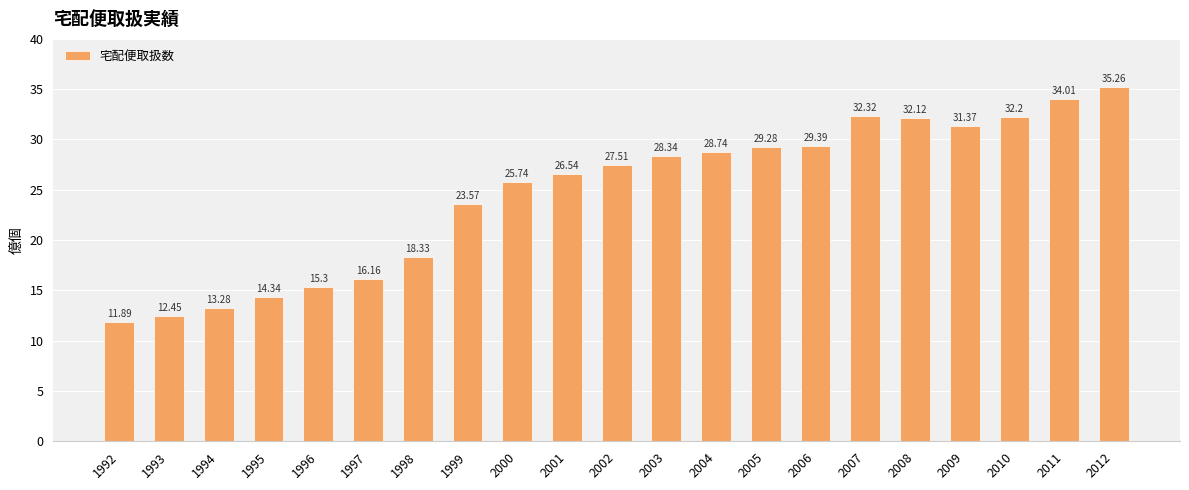

What is the sum of all values?

518.1